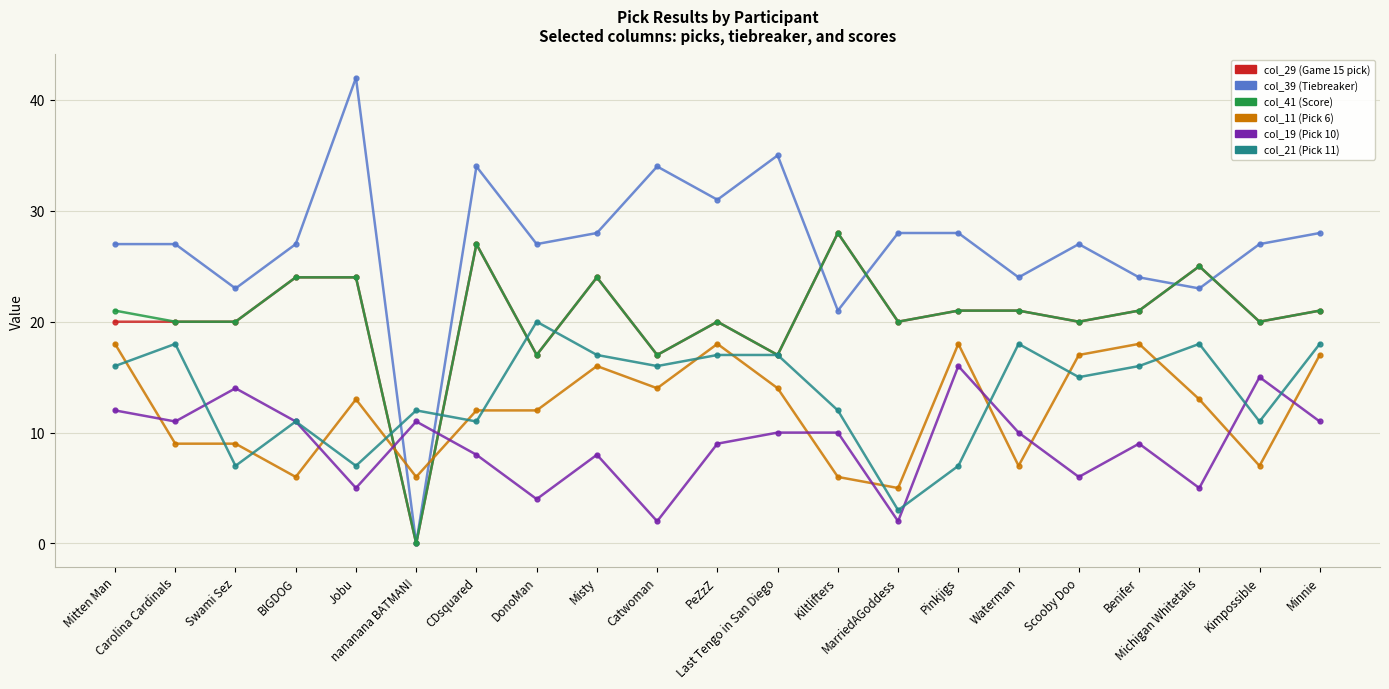

True or false: col_29 (Game 15 pick) has more than 0 interior local peaks.

True